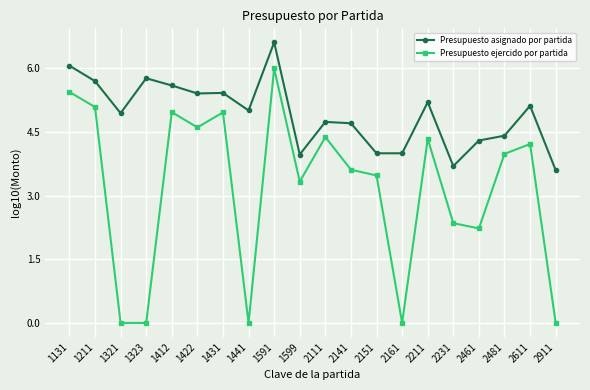

True or false: Presupuesto asignado por partida and Presupuesto ejercido por partida intersect in this chart.

False